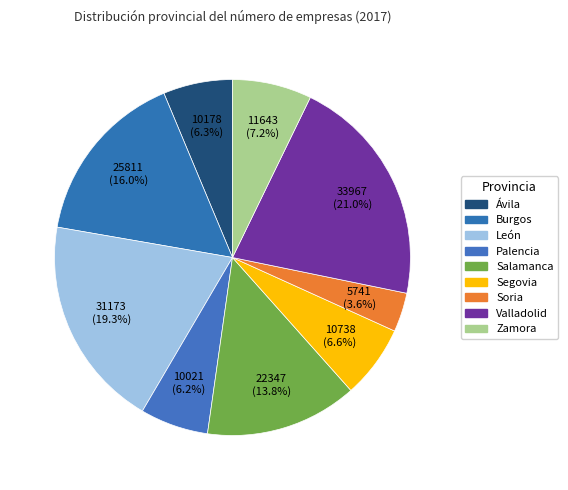

What is the smallest slice in the pie chart?

Soria